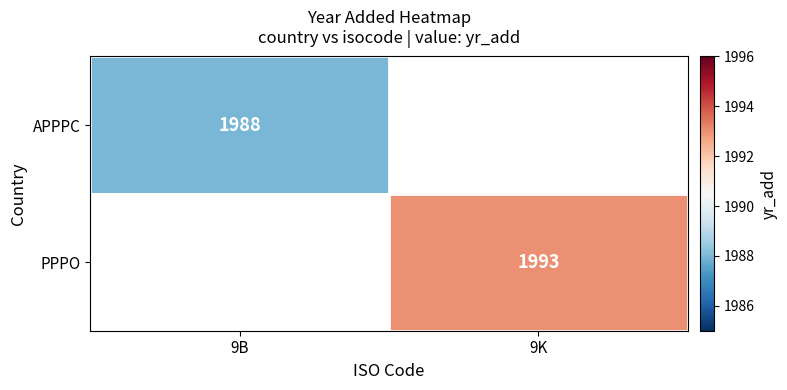

True or false: APPPC has a value of 1988 at 9B.

True